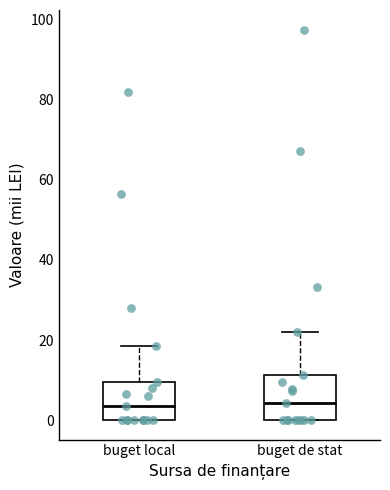

Where is the lower edge of the box for buget de stat on the y-axis? The values are not printed on the chart, so give them approximately, as read against the axis.

0